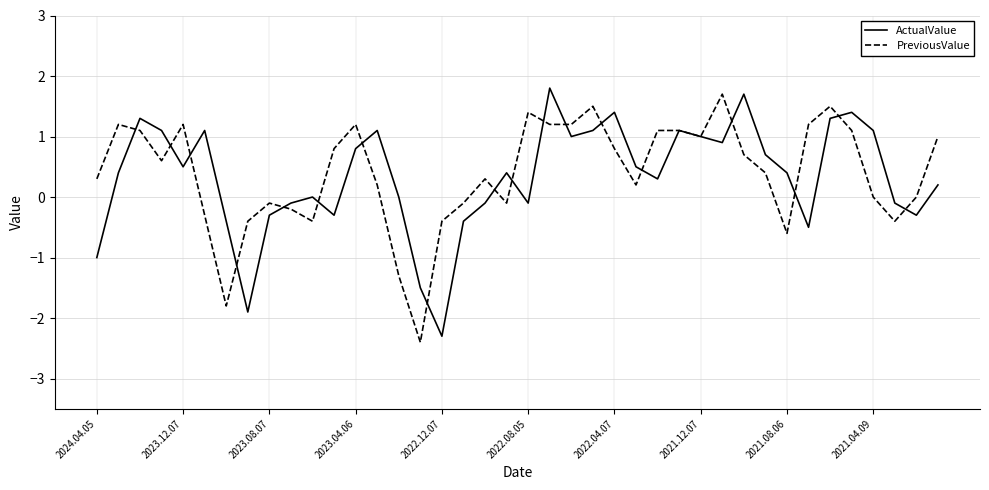

What is the maximum value for ActualValue?

1.8